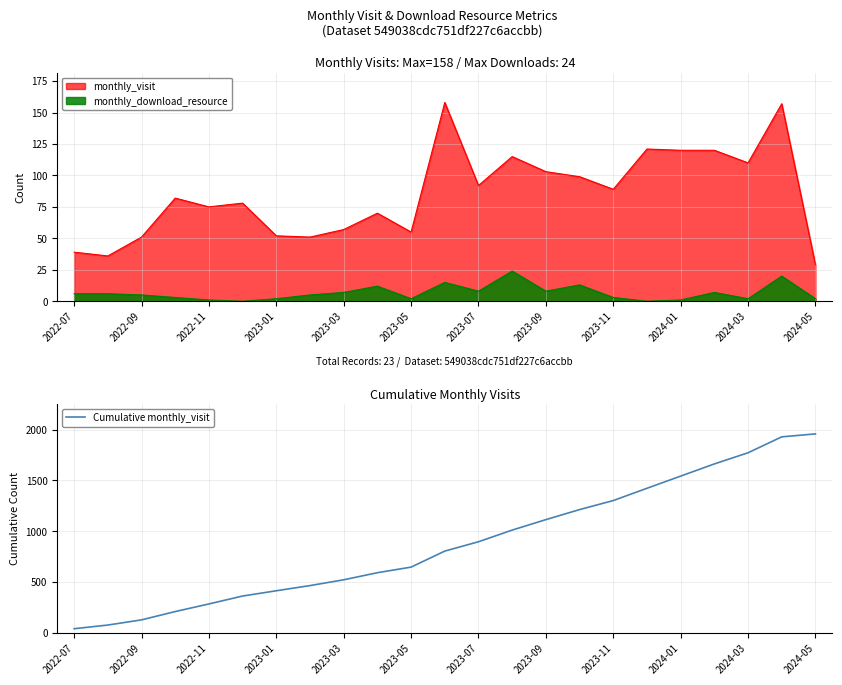

Reading left to right, transcribe all the data shown in this chart.

39	75	126	208	283	361	413	464	521	591	646	804	896	1011	1114	1213	1302	1423	1543	1663	1773	1930	1959